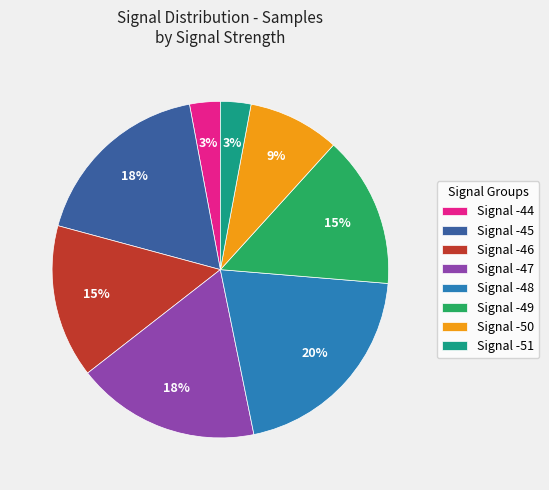

To the nearest percent, what is the average slice percentage?

12%